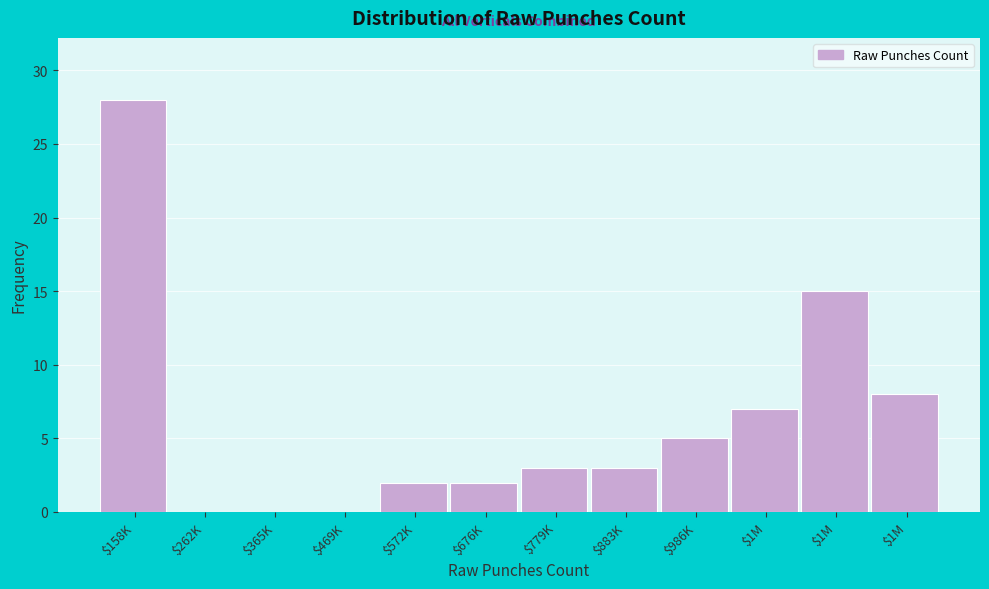

Are the bars horizontal?

No